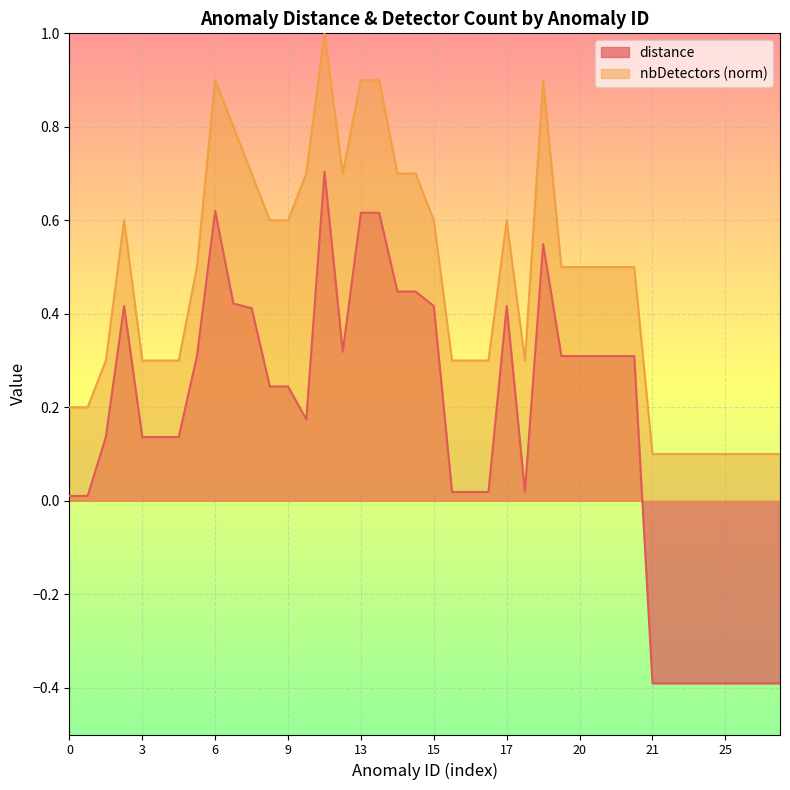

The distance series shows 0.0 at 18. True or false?

False